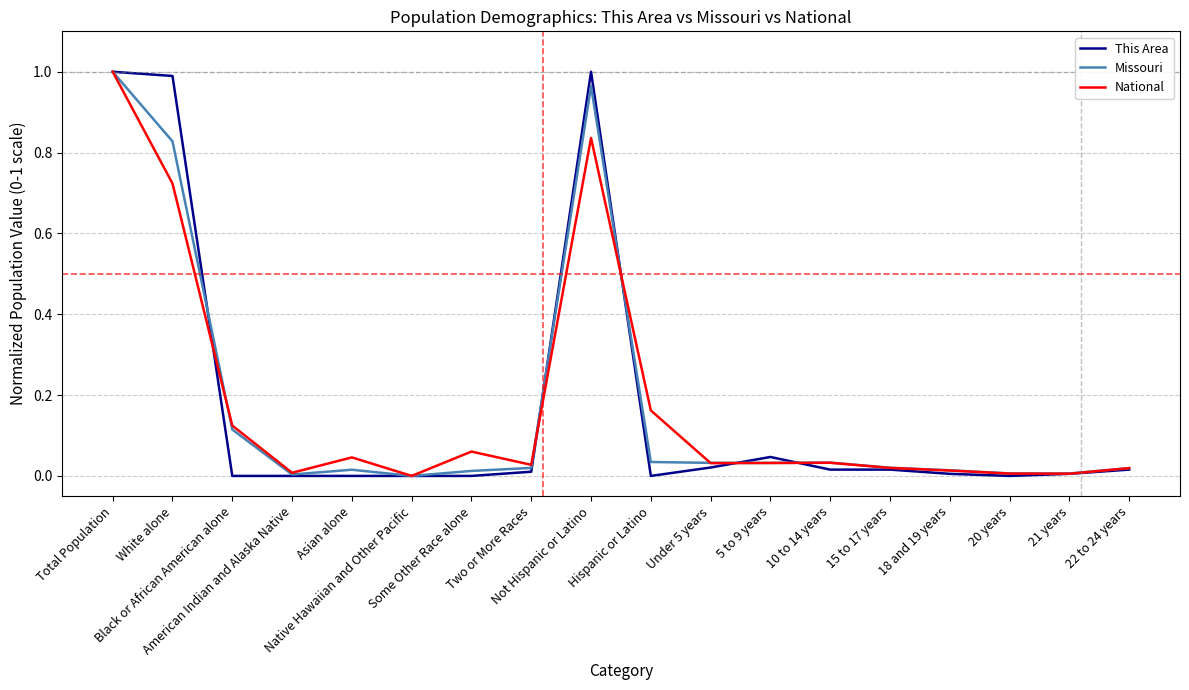

What are all the series names shown in the legend?

This Area, Missouri, National